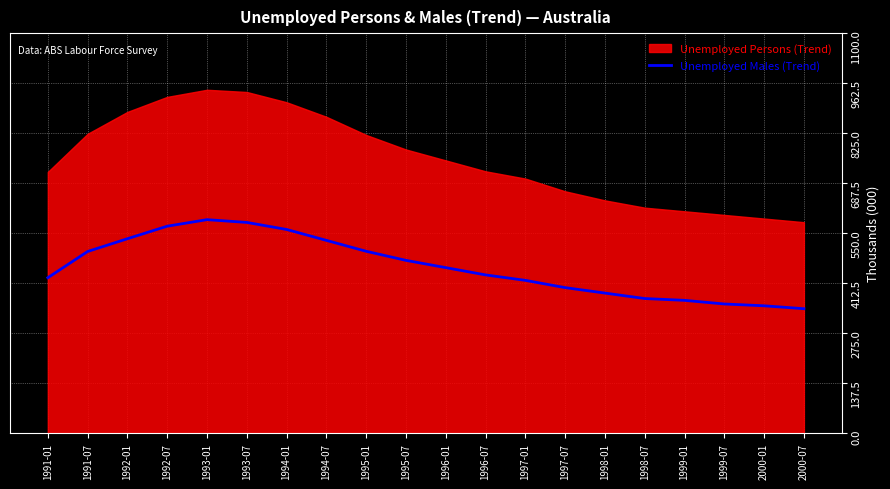

Where does the data first go above 455?

1991-07